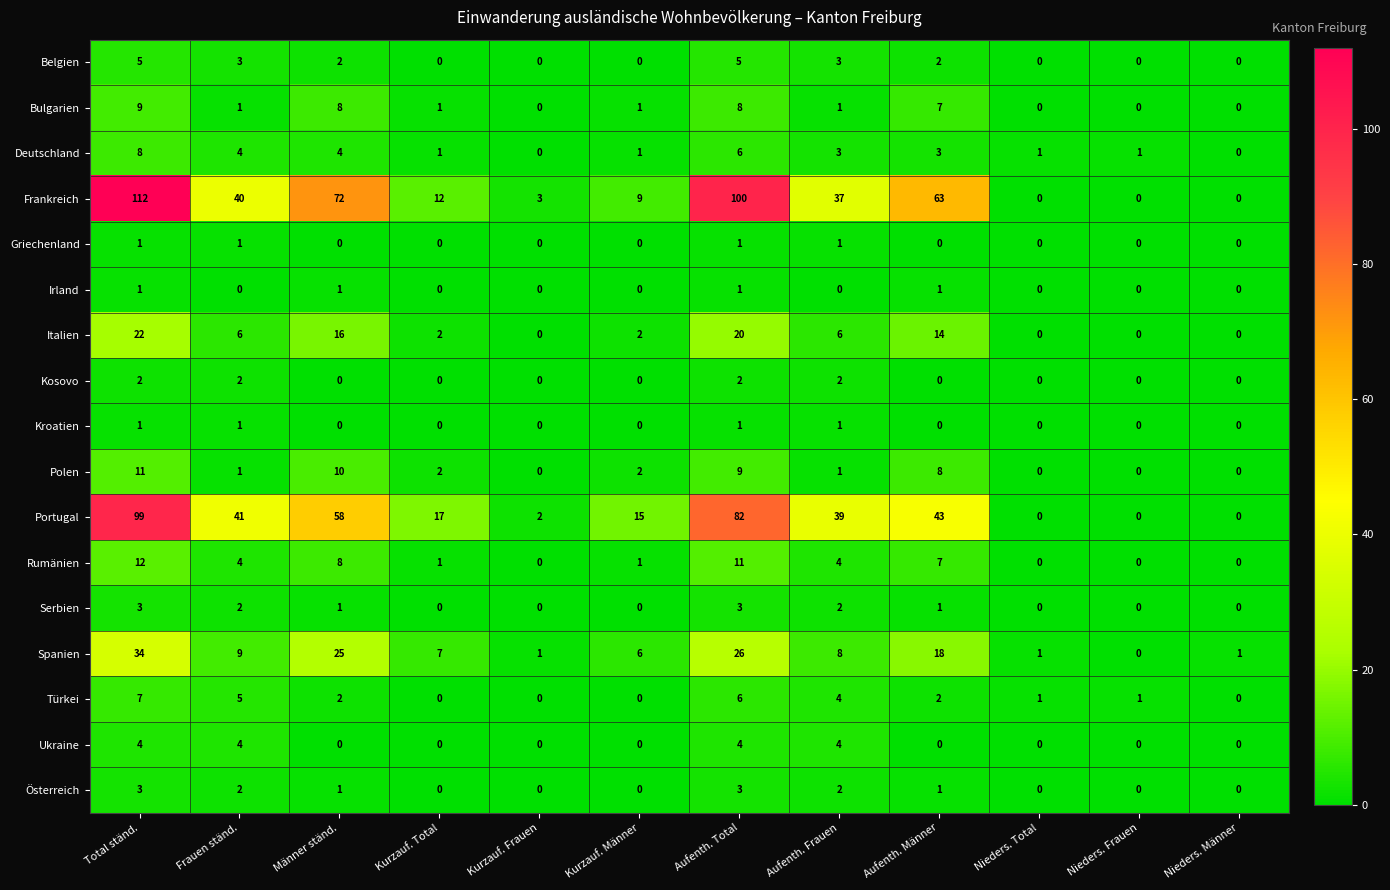

Where does the Spanien series first go above 8?

Total ständ.